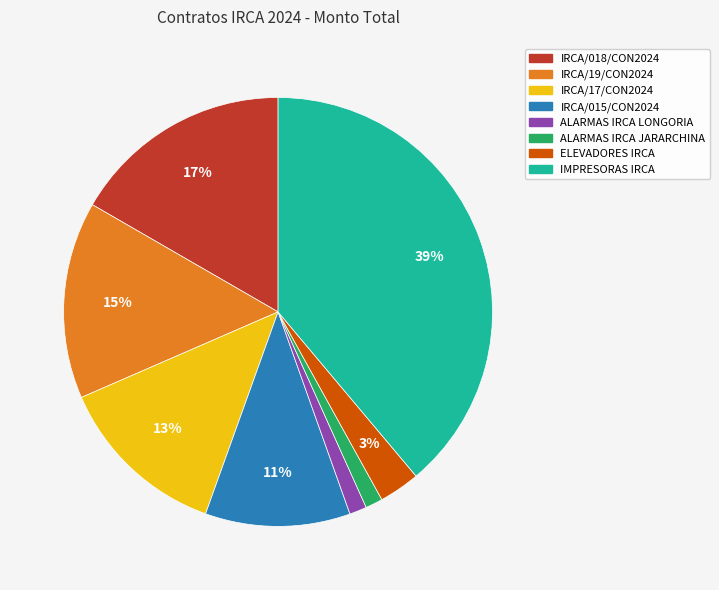

Which has a higher value, IMPRESORAS IRCA or IRCA/018/CON2024?

IMPRESORAS IRCA